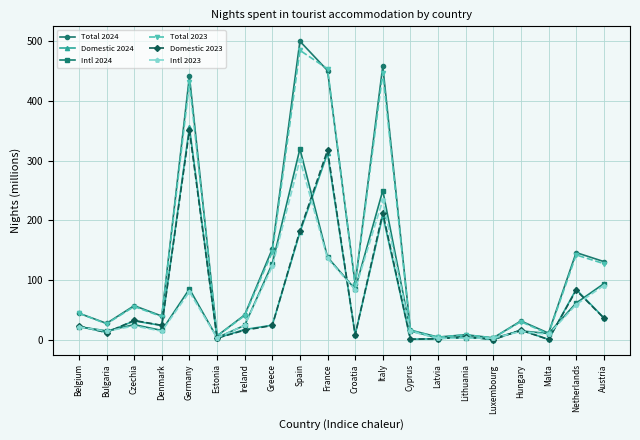

The value of Total 2023 at Cyprus is 15.6. True or false?

True